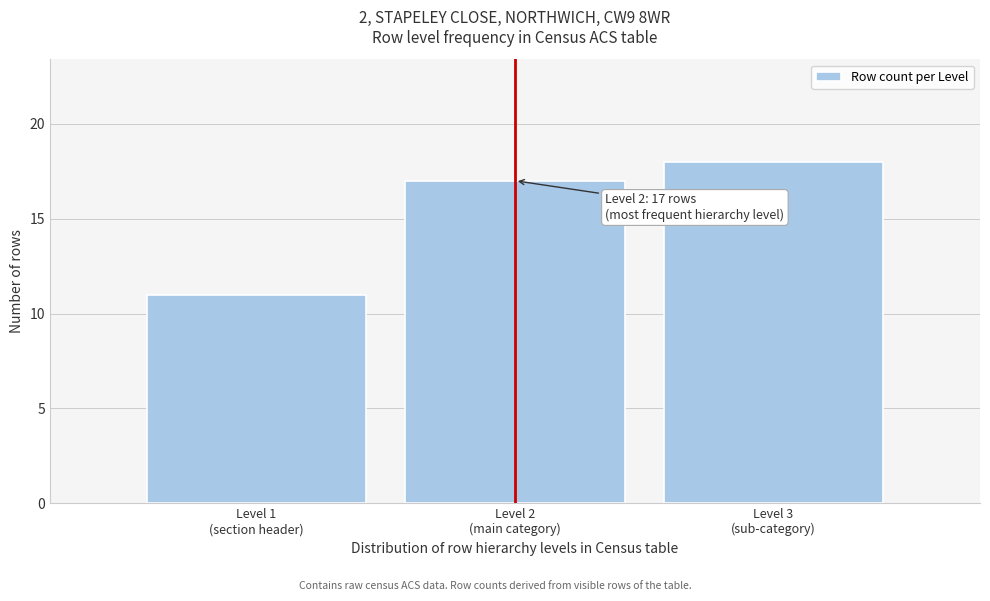

Reading left to right, what are all the values shown in this chart?

11	17	18